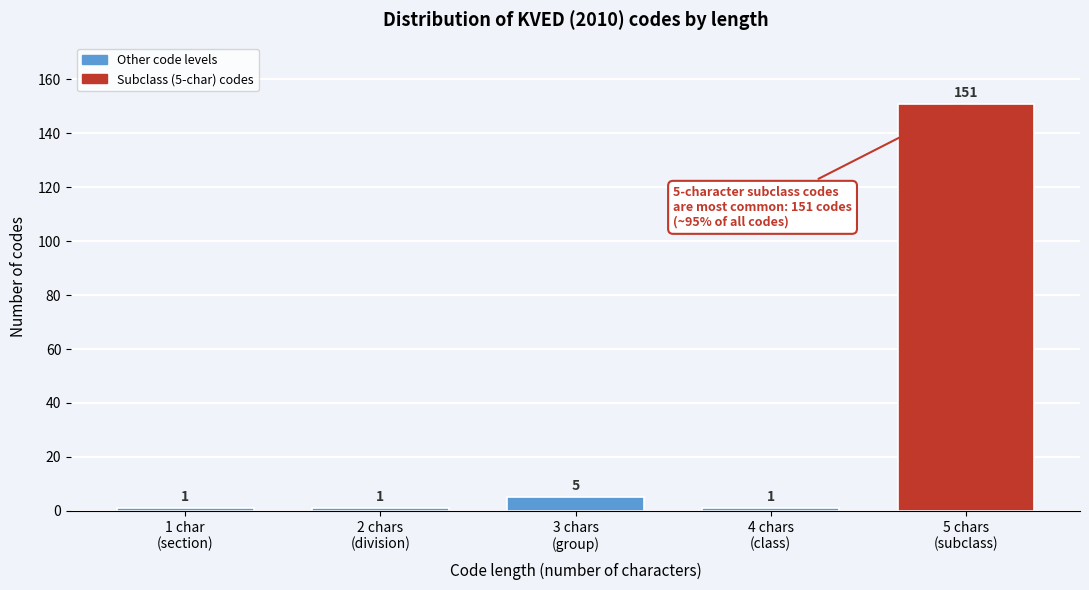

Reading right to left, transcribe all the data shown in this chart.

151	1	5	1	1